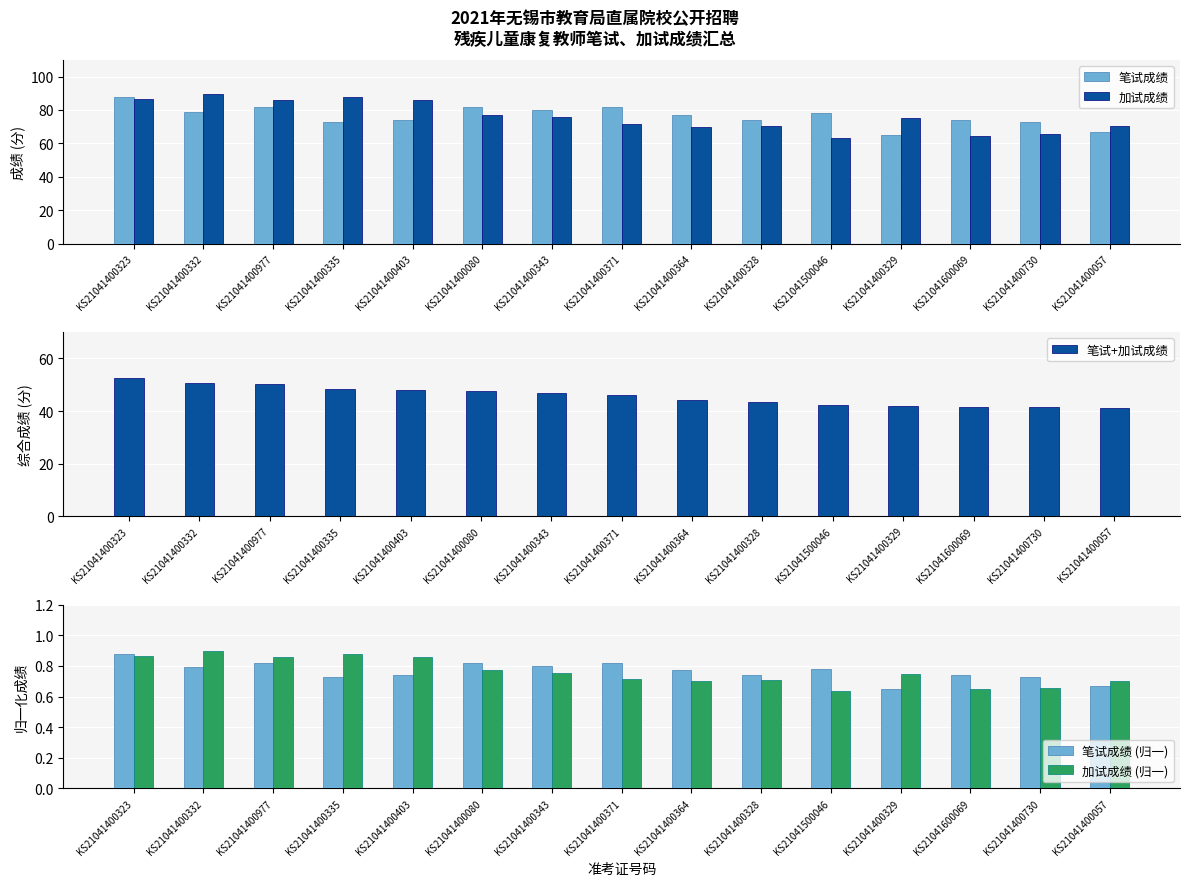

What is the sum of all 加试成绩 (归一) values?

11.4